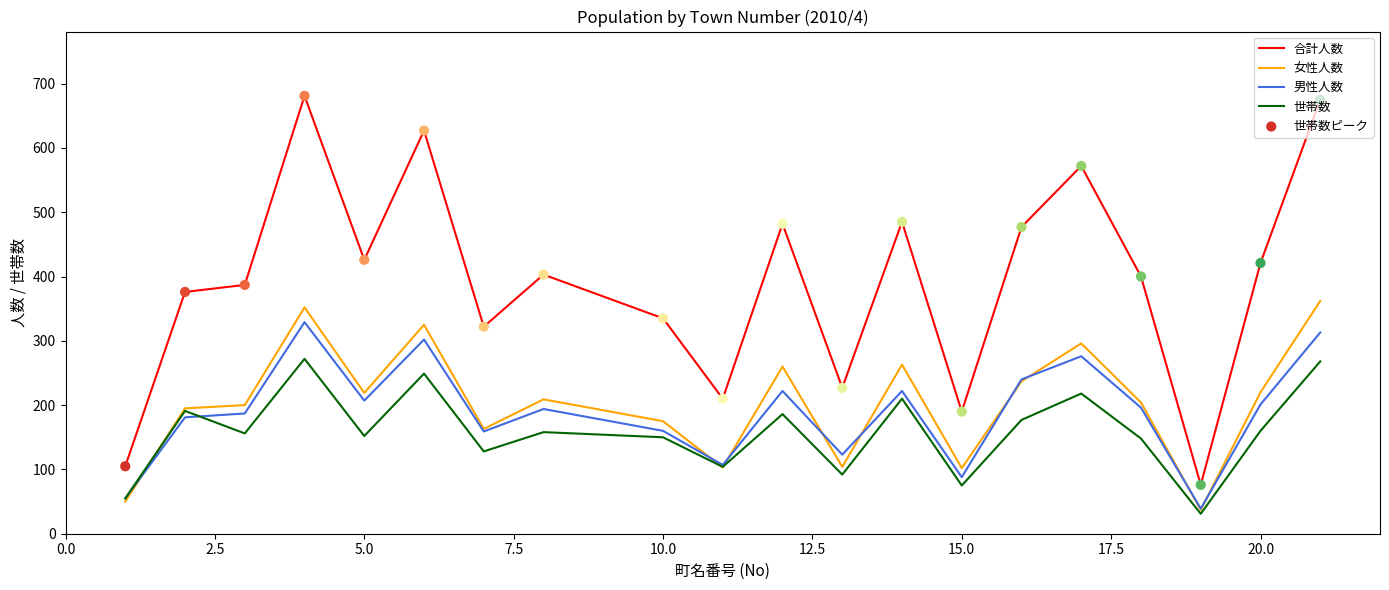

Which series has the largest range (max minus min)?

合計人数